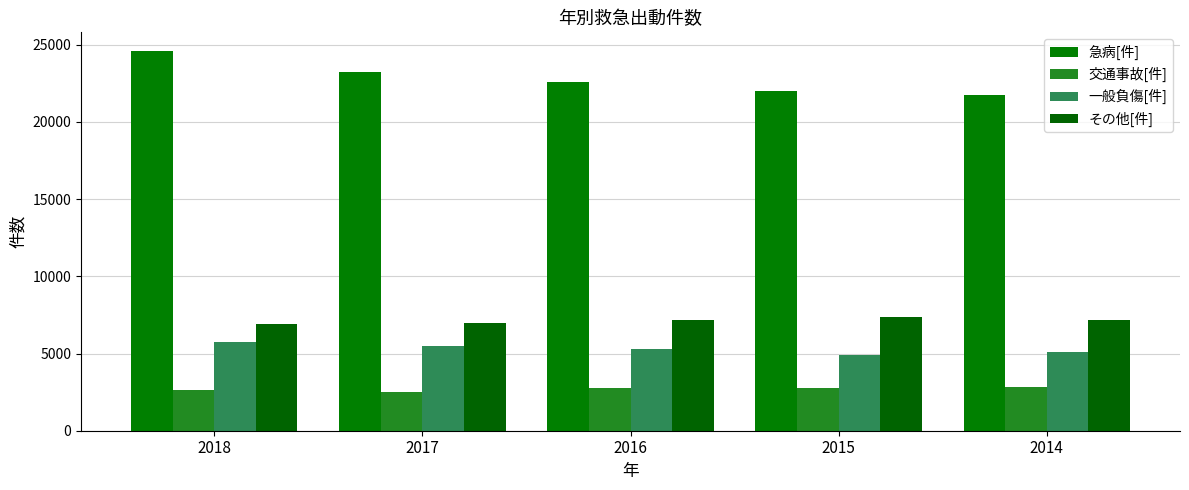

Does the chart contain stacked bars?

No